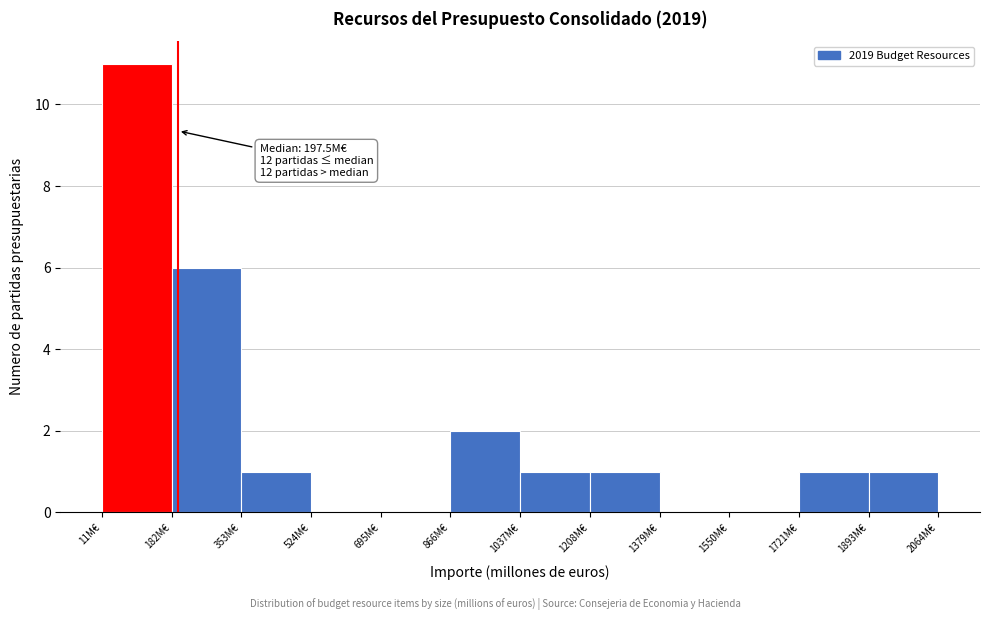

Over which range of the x-axis is the bar tallest?

20 to 180